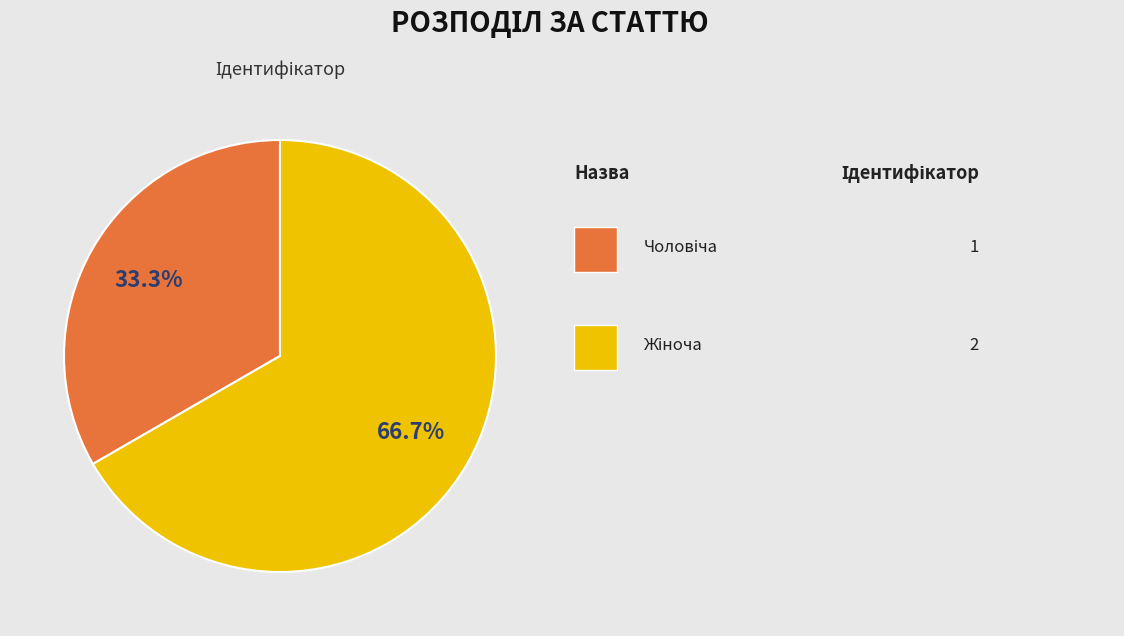

Does any single category account for the majority?

Yes